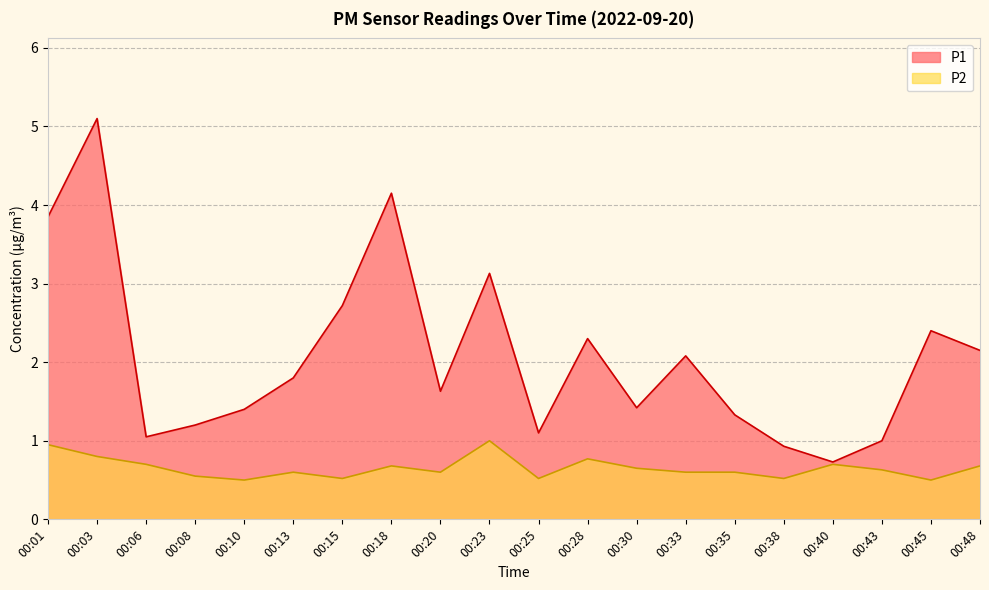

What is the difference between the P2 values at 00:48 and 00:25?

0.2